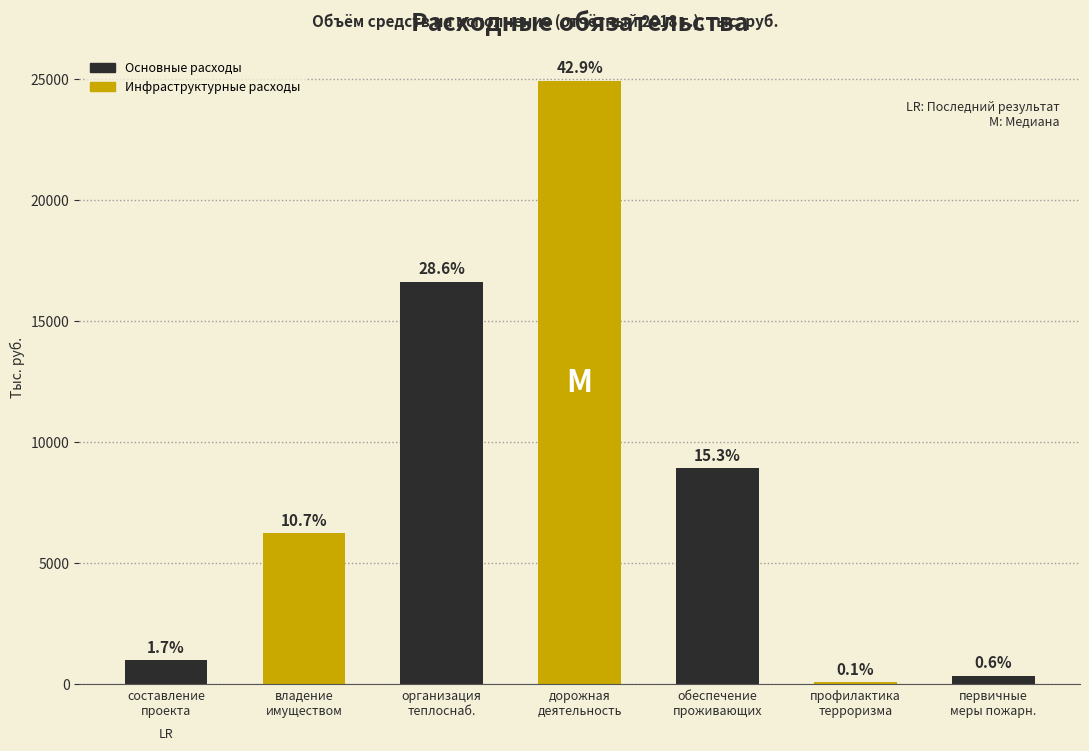

How many bars are there in total?

7